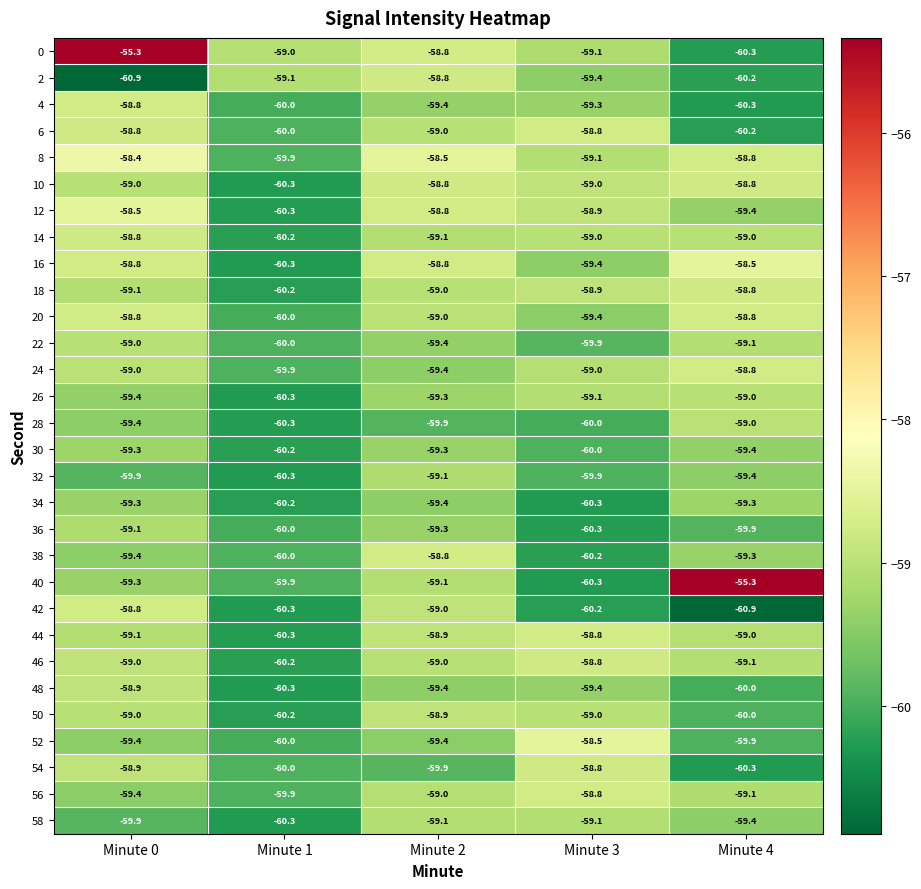

What is the difference between the 46 values at Minute 4 and Minute 1?

1.1